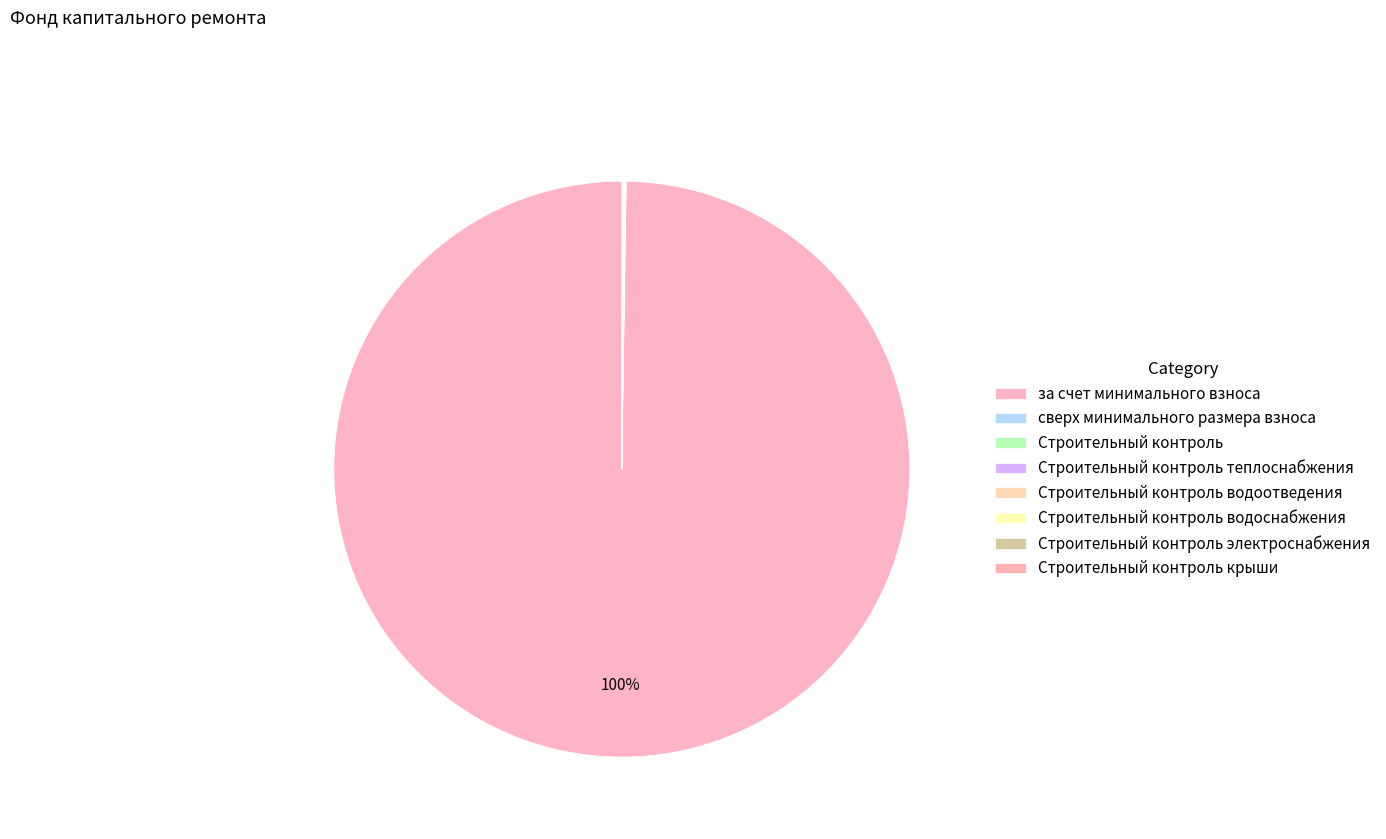

The Строительный контроль теплоснабжения slice represents 0% of the pie. True or false?

True